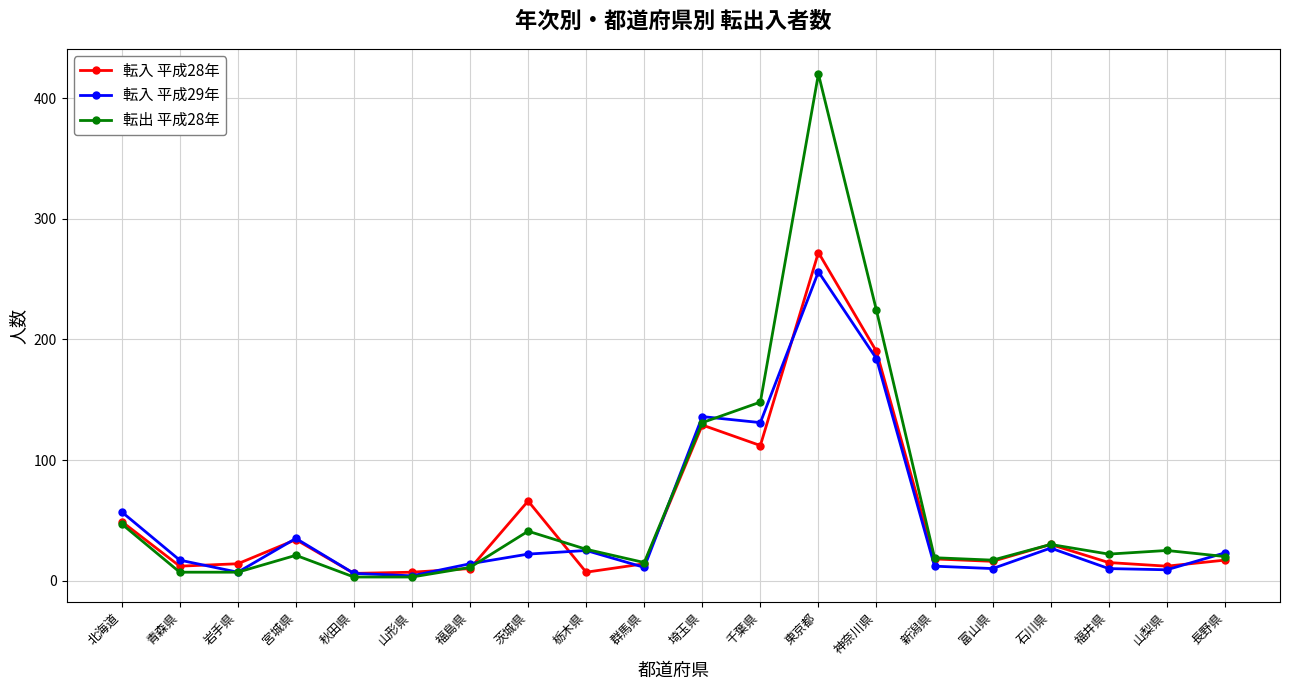

True or false: 転入 平成29年 and 転出 平成28年 intersect in this chart.

True